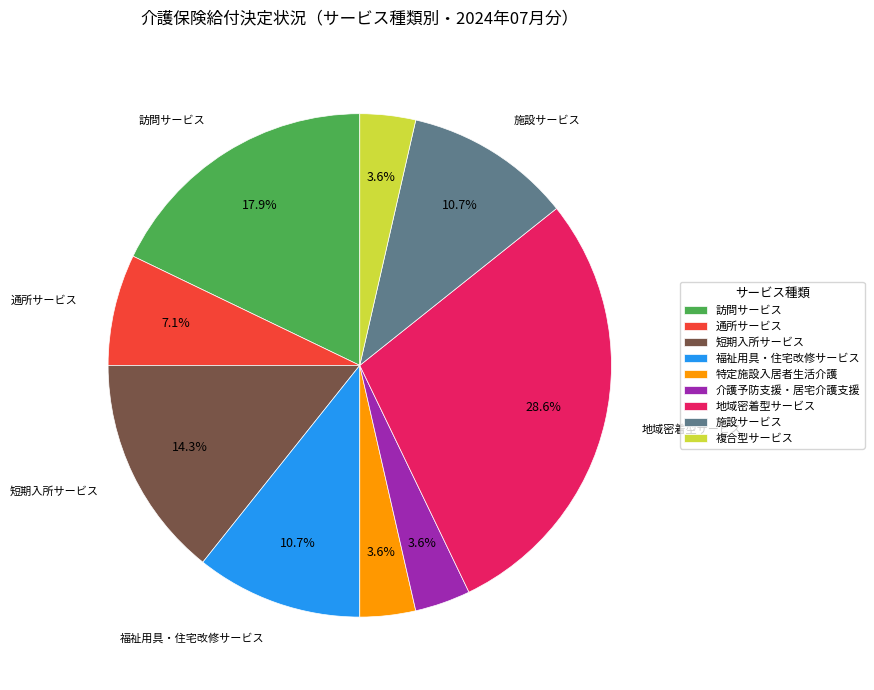

Count the number of slices in the pie.

9